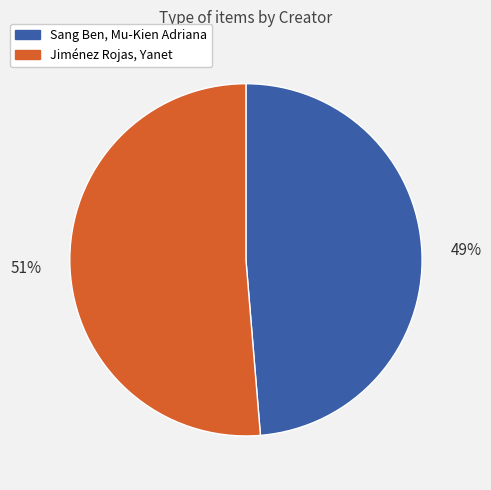

Combined, do Sang Ben, Mu-Kien Adriana and Jiménez Rojas, Yanet account for over 50%?

Yes